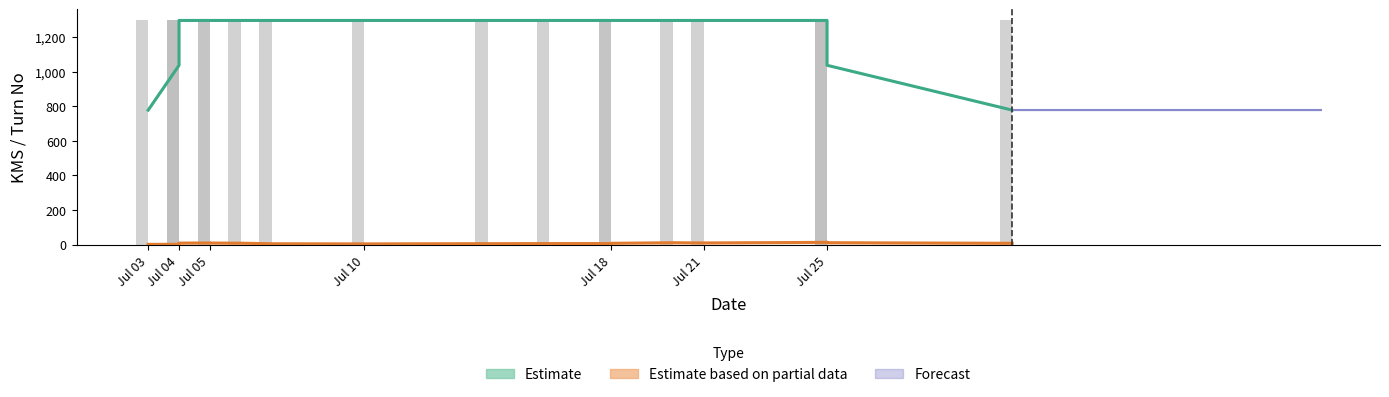

What position from the left is Jul 05?

3